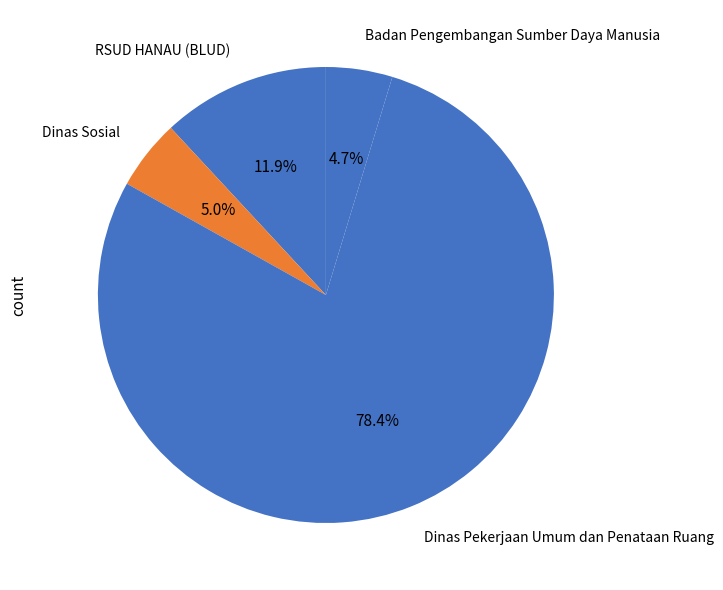

How many slices are in this pie chart?

4